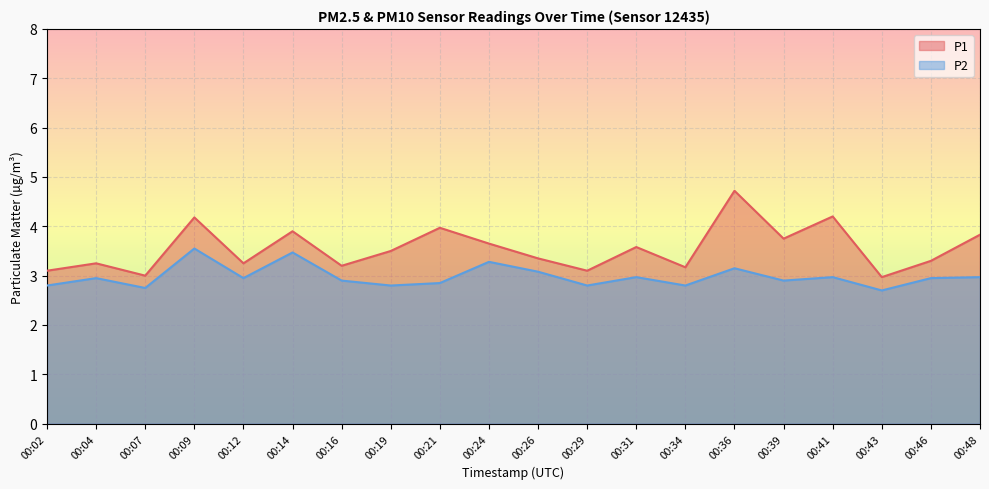

How many lines are shown in the chart?

2